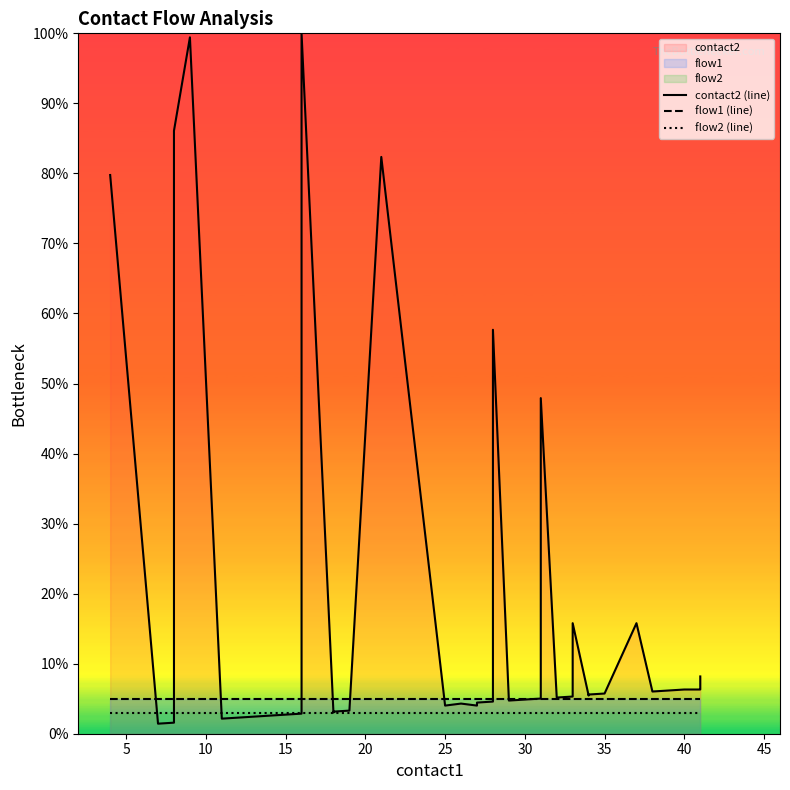

True or false: flow1 (line) and flow2 (line) cross at least once.

False